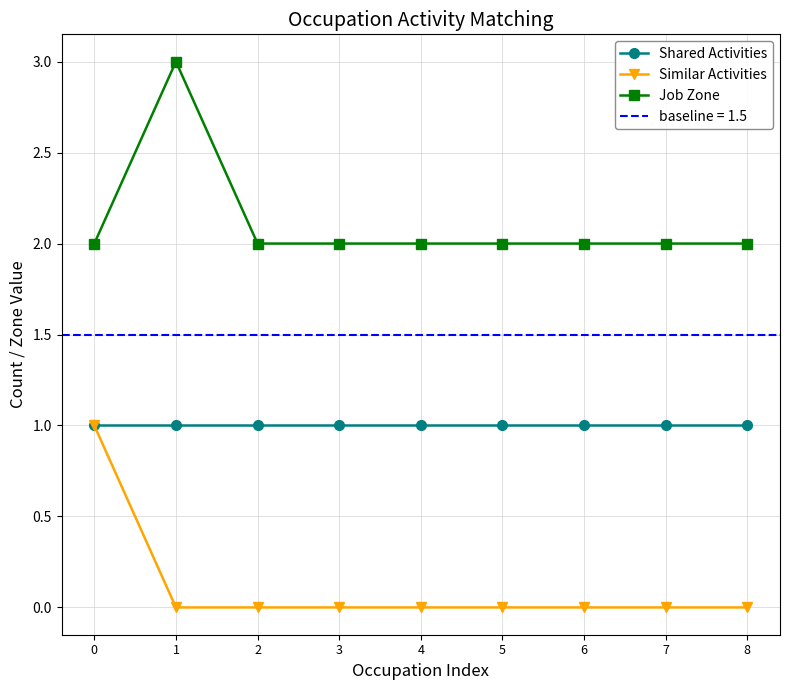

True or false: Similar Activities has more than 1 interior local peaks.

False